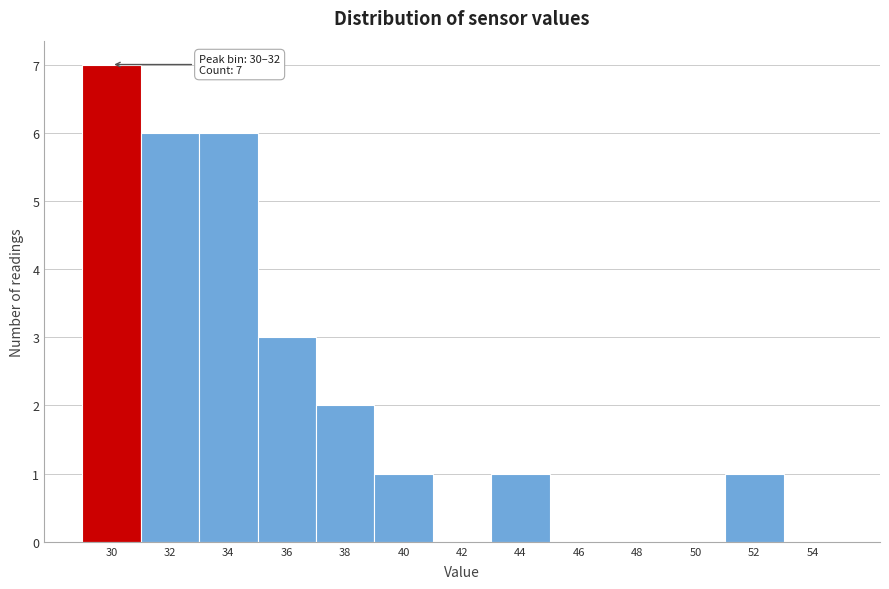

Reading left to right, what are all the values shown in this chart?

30=7	32=6	34=6	36=3	38=2	40=1	42=0	44=1	46=0	48=0	50=0	52=1	54=0